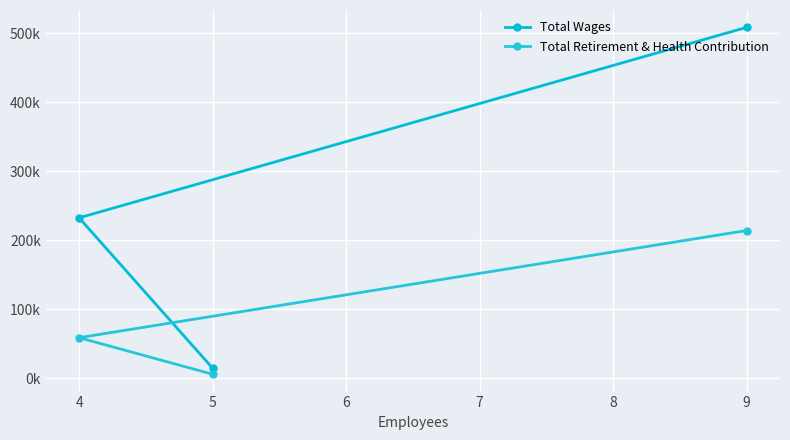

How many lines are shown in the chart?

2